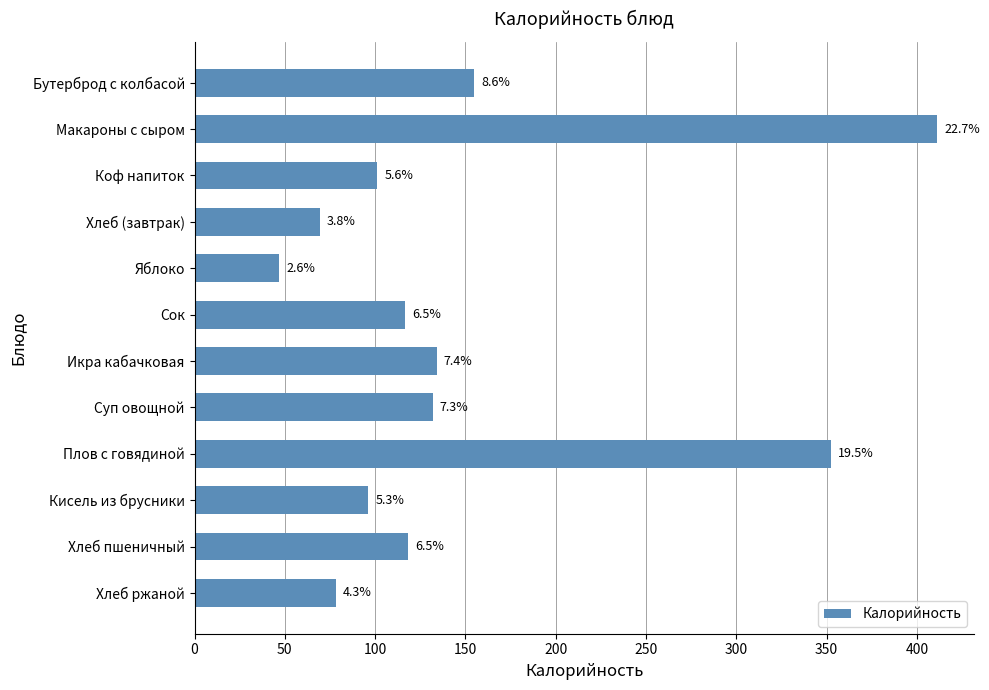

Does the chart contain any negative values?

No